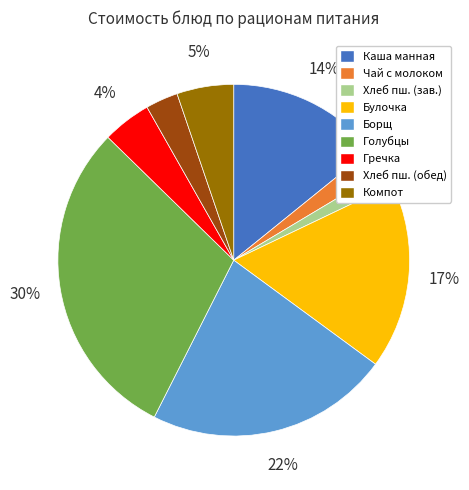

The Борщ slice represents 22% of the pie. True or false?

True